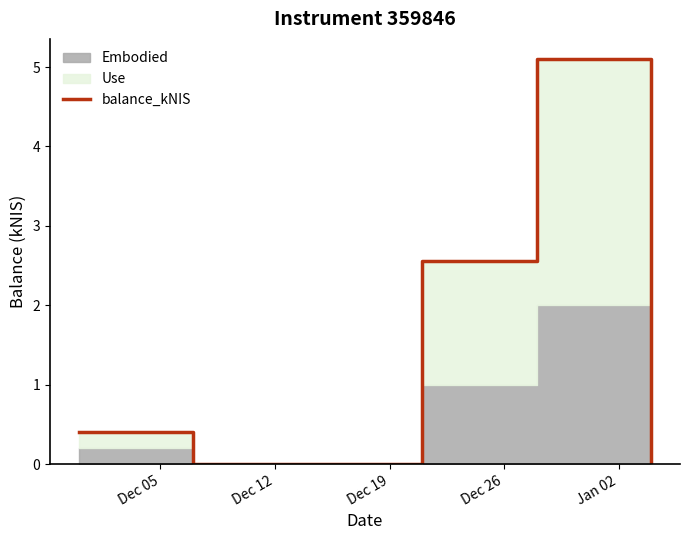

How many interior local valleys (lower than both neighbors) does the data have?

1